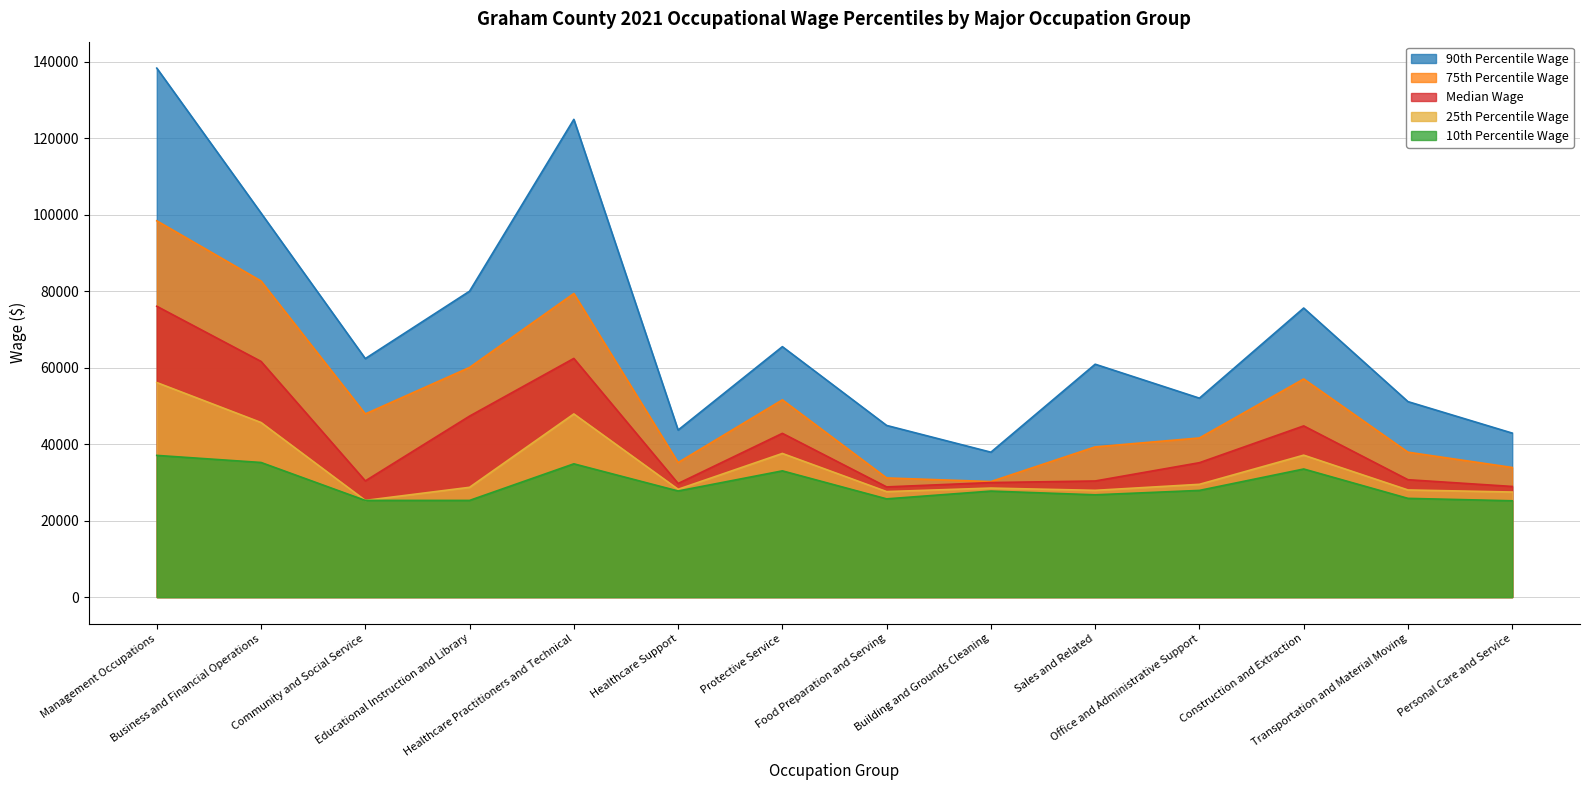

Is the value of Median Wage at Food Preparation and Serving greater than the value of 25th Percentile Wage at Construction and Extraction?

No